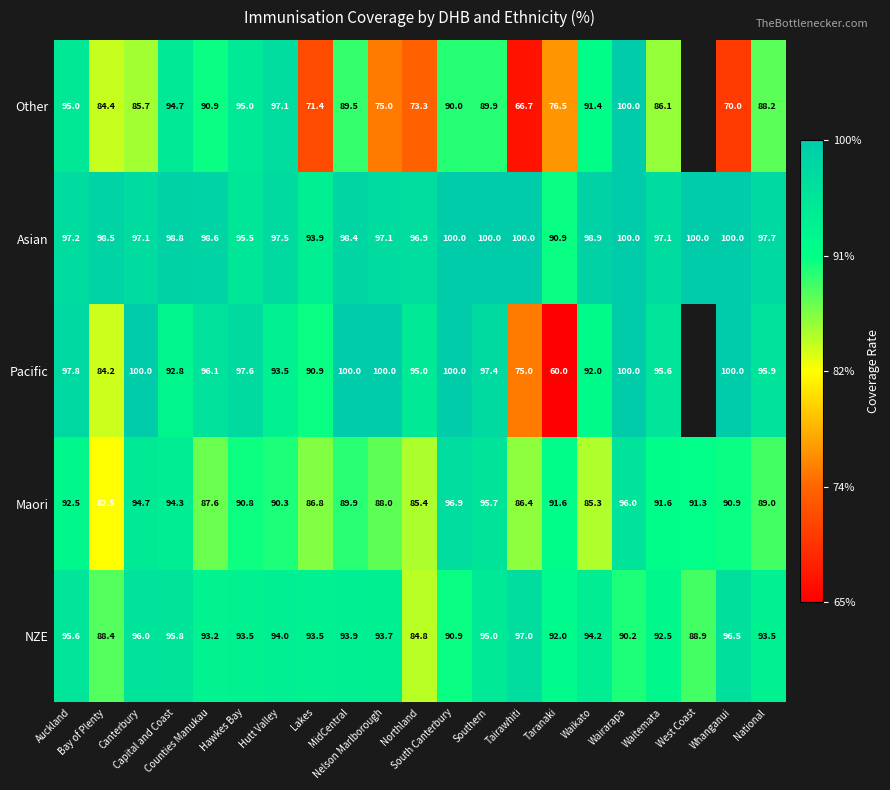

At which category is the sum across all series the highest?

Wairarapa